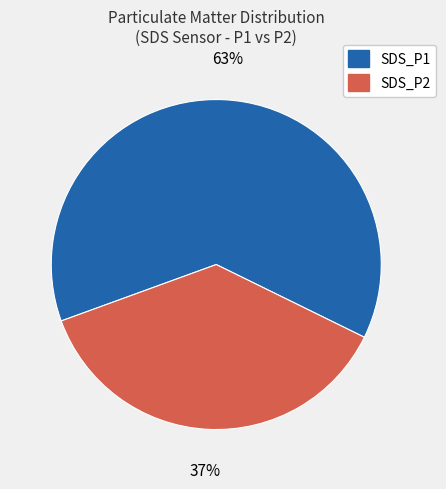

Which slice is the smallest?

SDS_P2